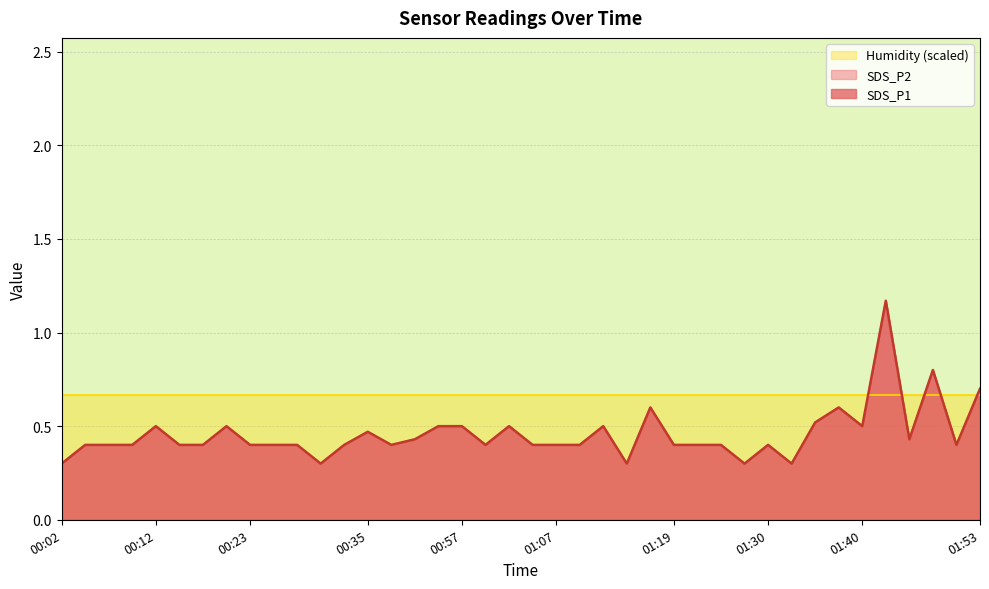

True or false: SDS_P1 and SDS_P2 cross at least once.

False